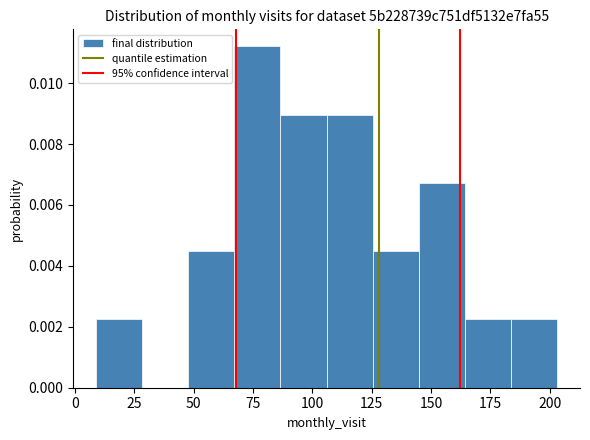

Read against the x-axis, roughly where is the centre of the tallest bar?

75